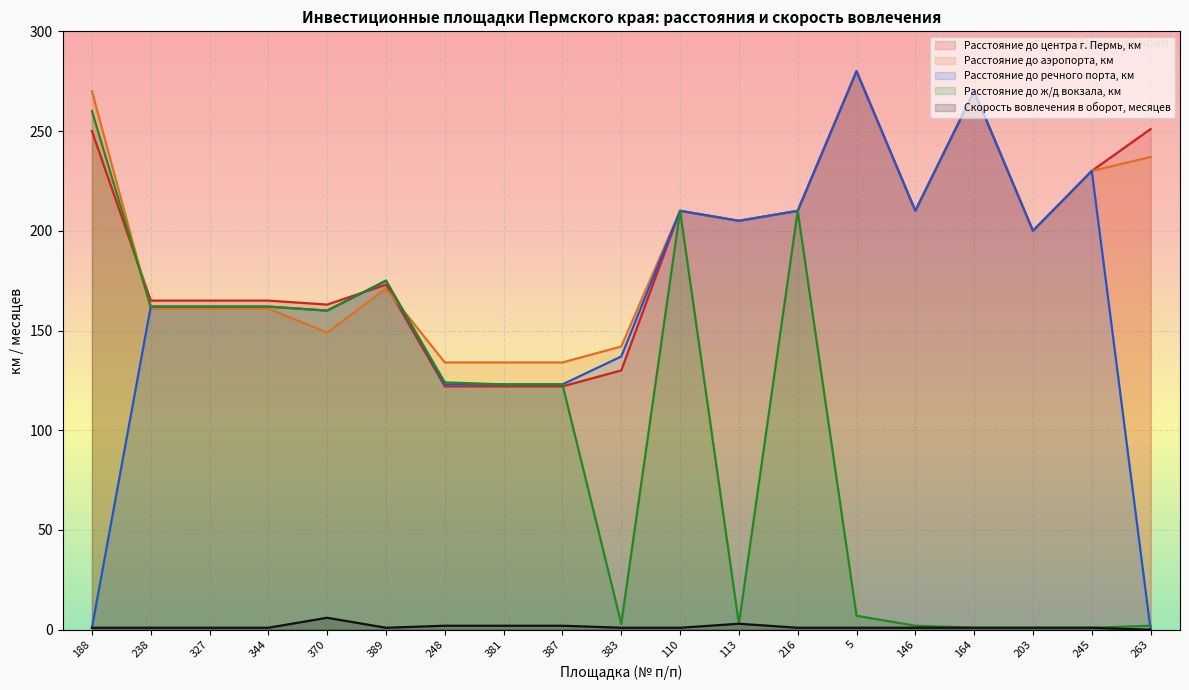

Does the chart display data point markers on the line(s)?

No